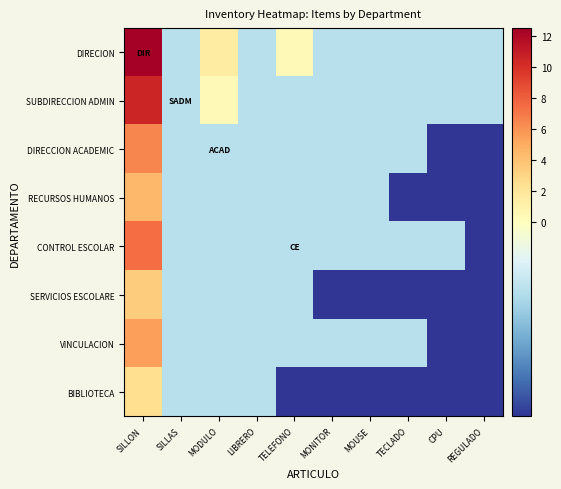

Between MOUSE and SILLON, which is larger?

SILLON